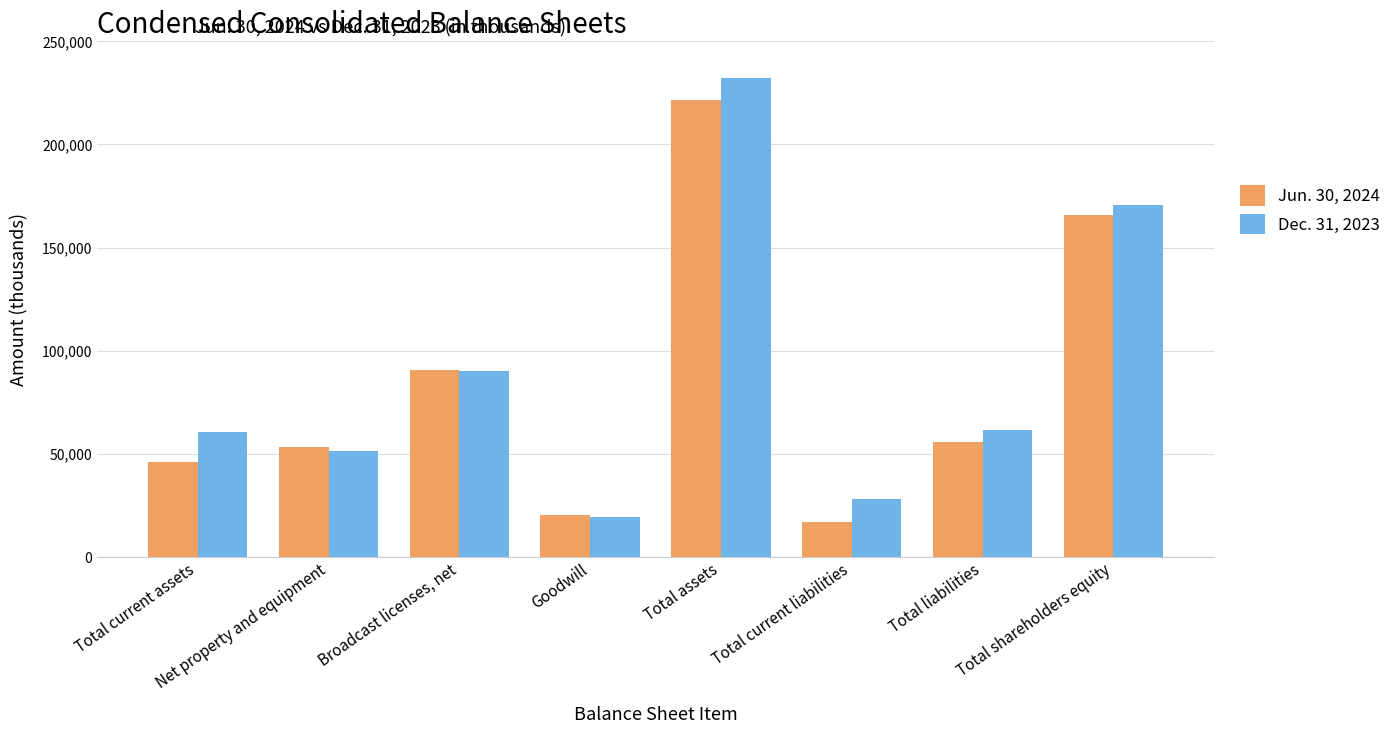

What is the difference between the maximum and minimum values in the Jun. 30, 2024 series?

204492